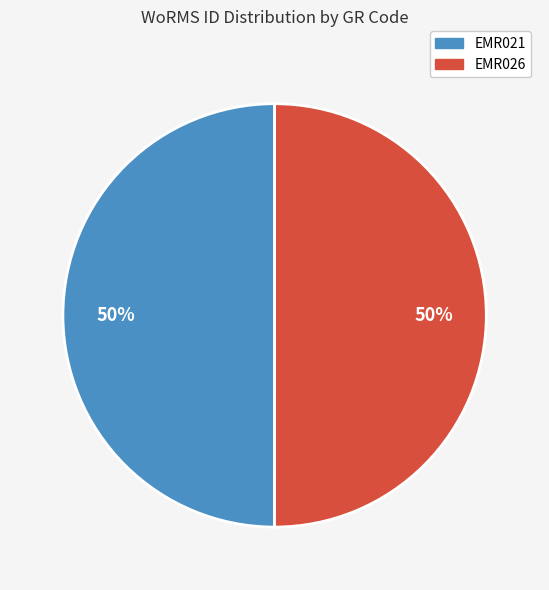

What is the ratio of the value at EMR026 to the value at EMR021?

1.0